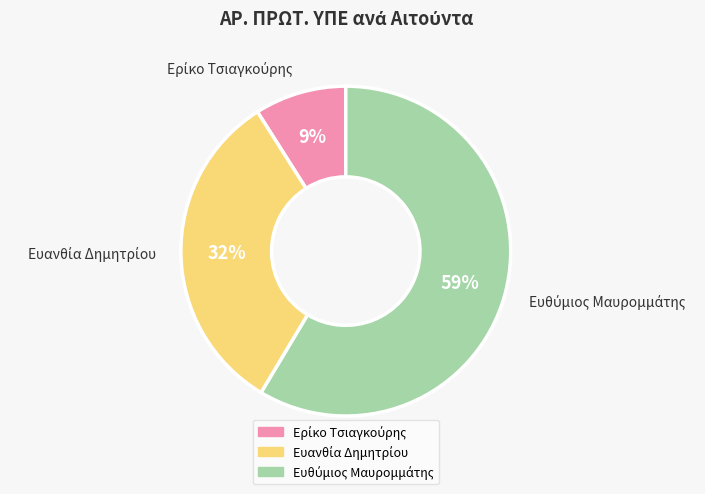

To the nearest percent, what is the difference between the largest and smallest slice percentages?

50%